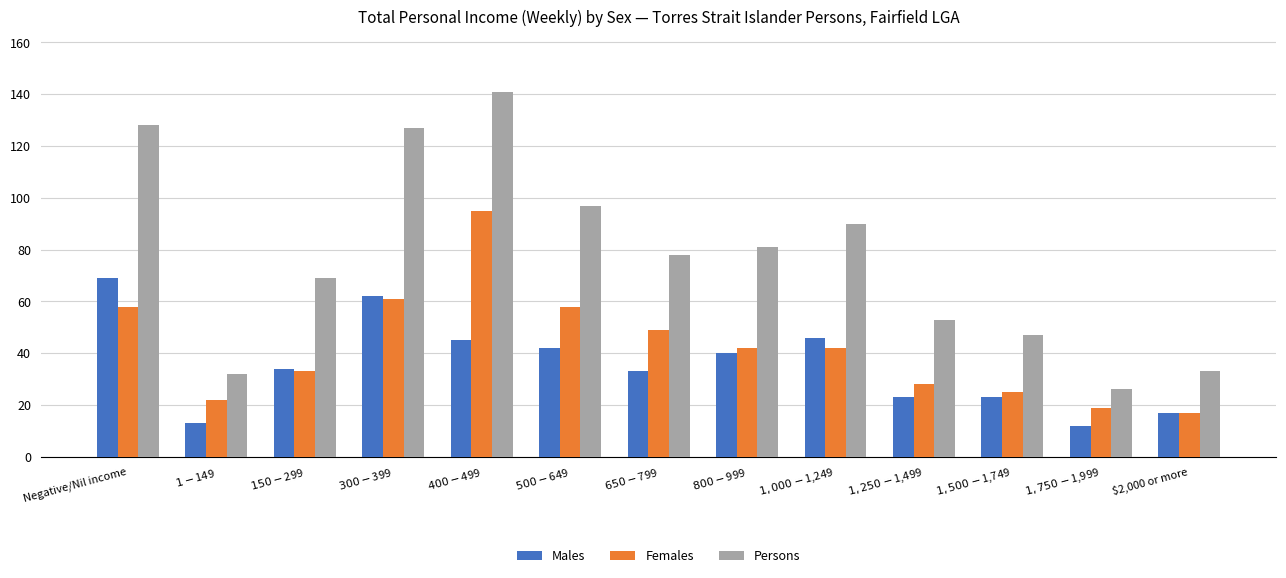

What are all the series names shown in the legend?

Males, Females, Persons